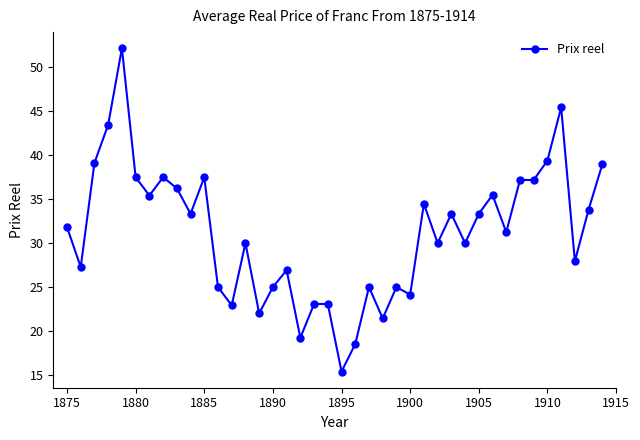

How many data points are above 31?

21